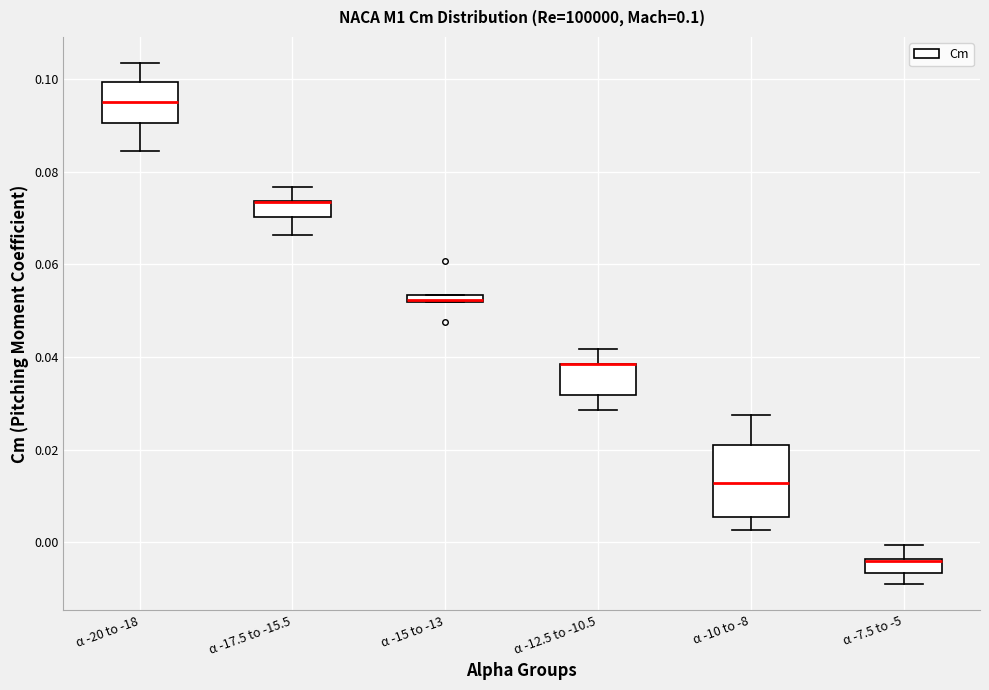

Which box is the tallest, from its lower edge to its upper edge?

α -10 to -8